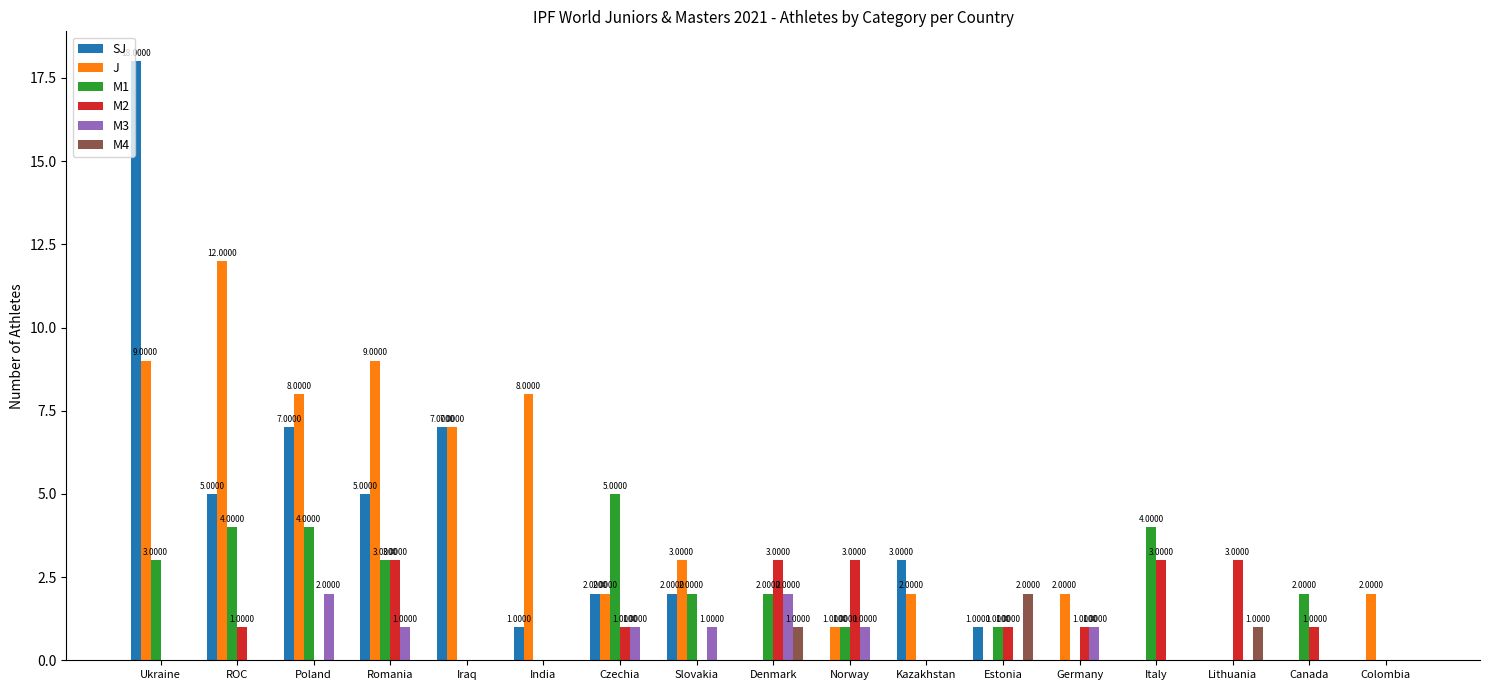

How many groups of bars are there?

17